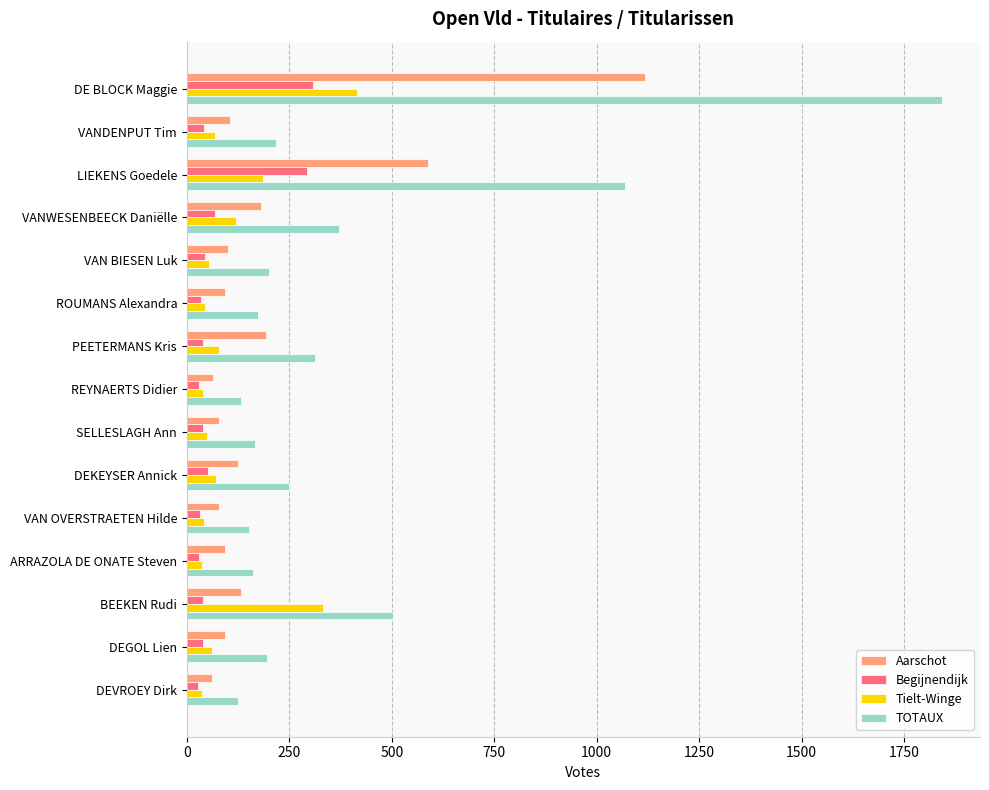

Which label corresponds to the largest value in the chart?

DE BLOCK Maggie